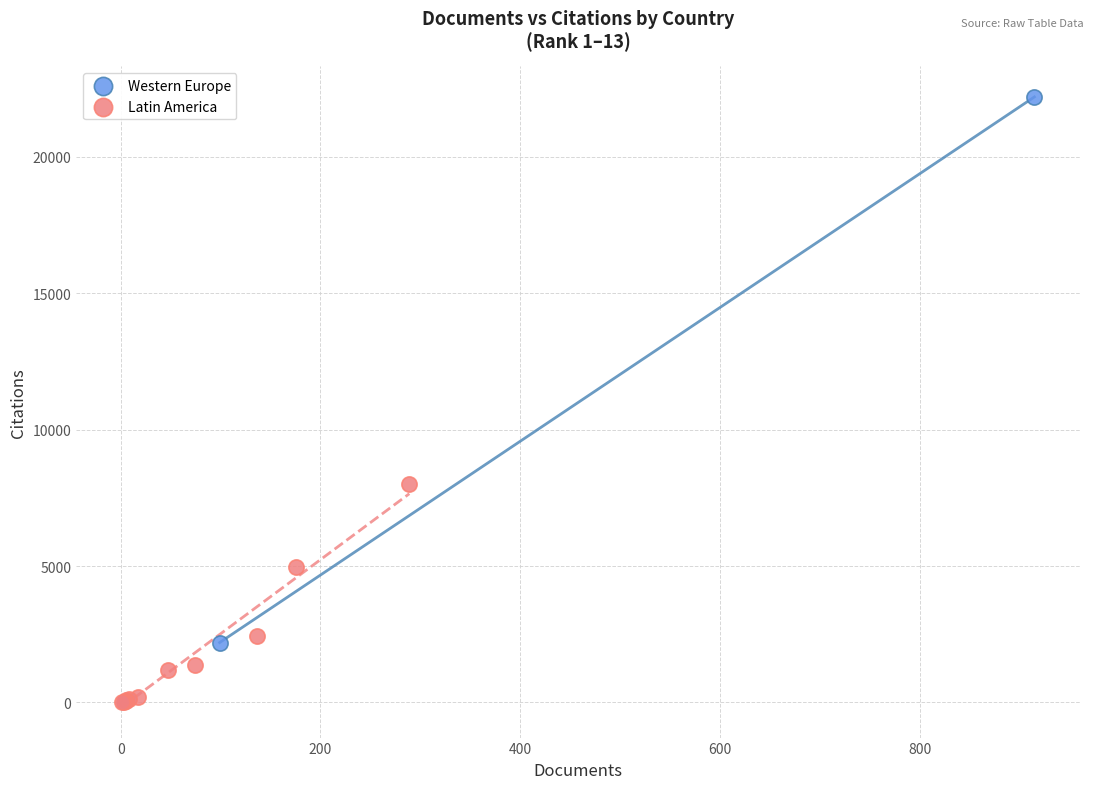

Which series contains the lowest Y value?

Latin America